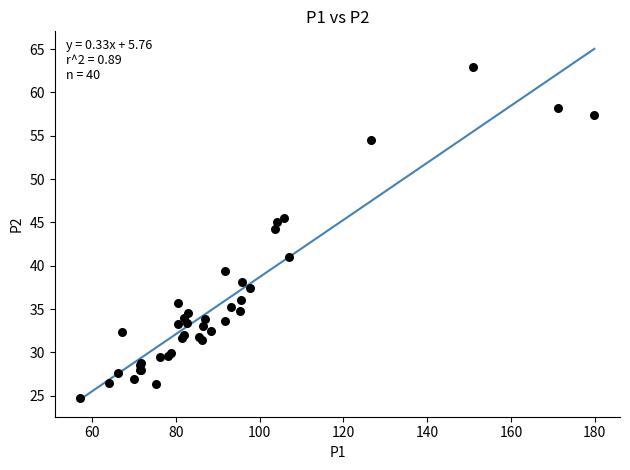

What Y value in the scatter plot is closest to 43?

44.2